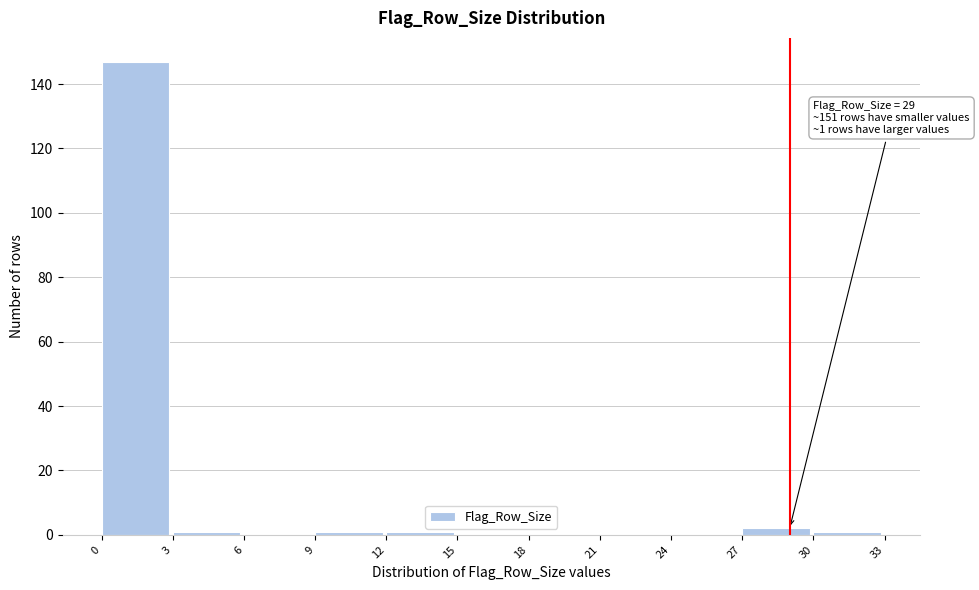

Which range on the x-axis has the tallest bar?

0 to 3